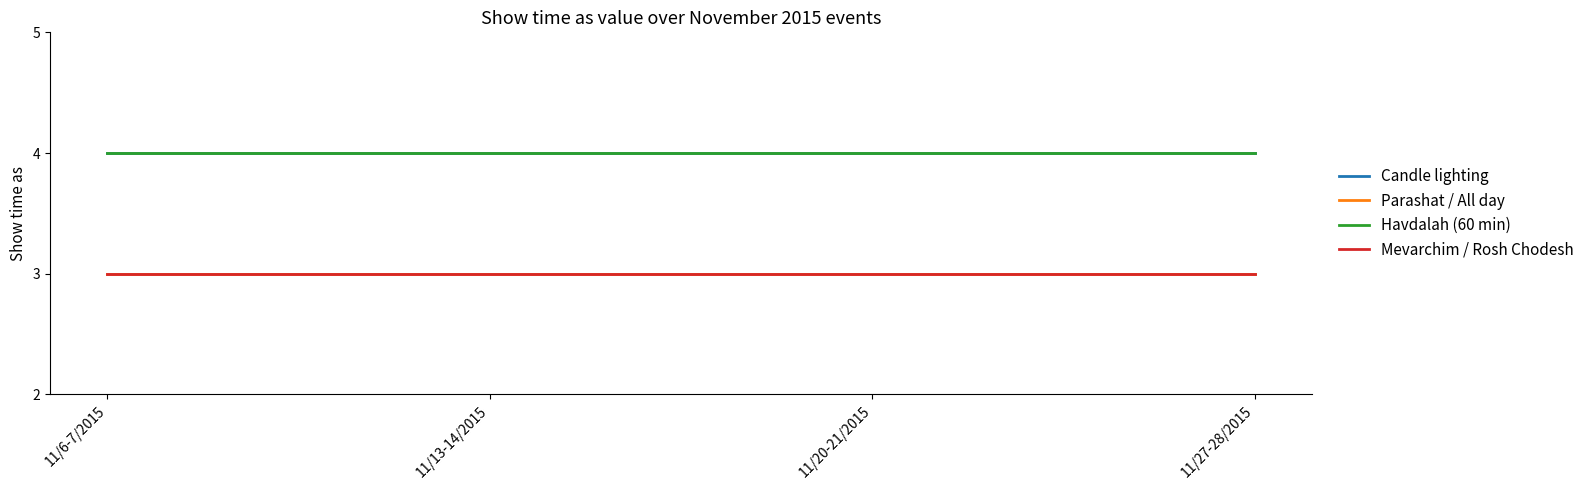

Is it true that Havdalah (60 min) equals 1 at 11/20-21/2015?

False